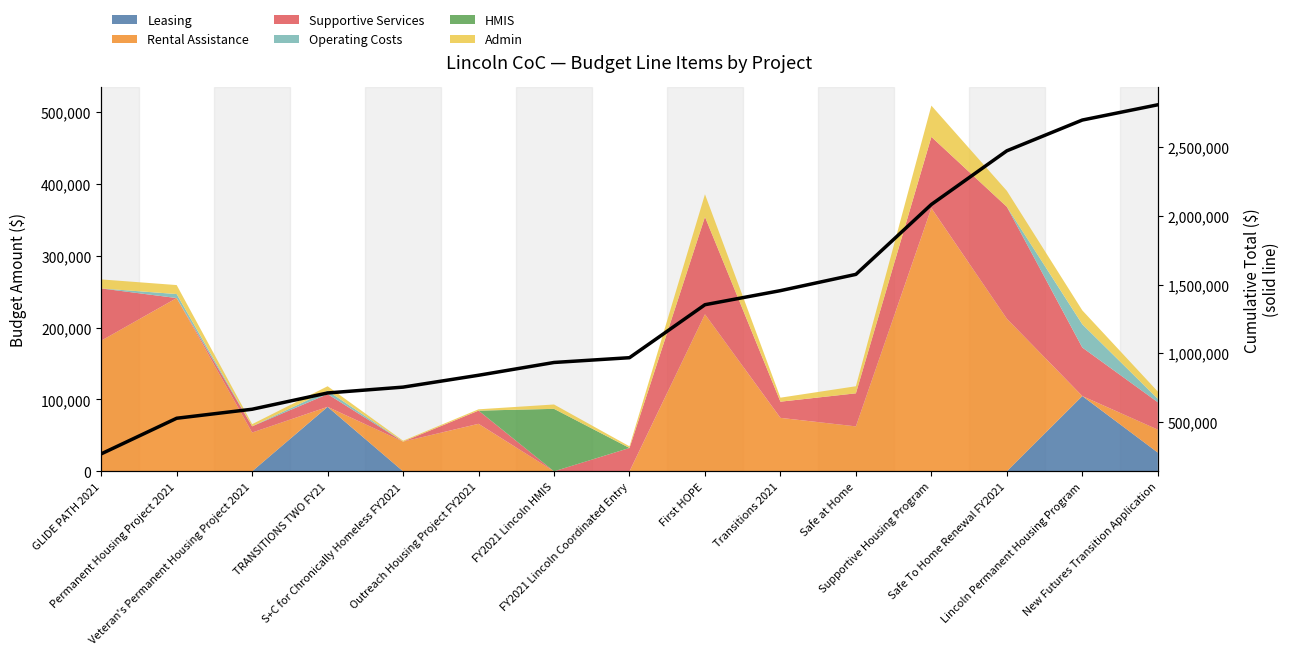

Rank the categories by value from lowest to highest.

GLIDE PATH 2021, Permanent Housing Project 2021, Veteran's Permanent Housing Project 2021, TRANSITIONS TWO FY21, S+C for Chronically Homeless FY2021, Outreach Housing Project FY2021, FY2021 Lincoln HMIS, FY2021 Lincoln Coordinated Entry, First HOPE, Transitions 2021, Safe at Home, Supportive Housing Program, Safe To Home Renewal FY2021, Lincoln Permanent Housing Program, New Futures Transition Application